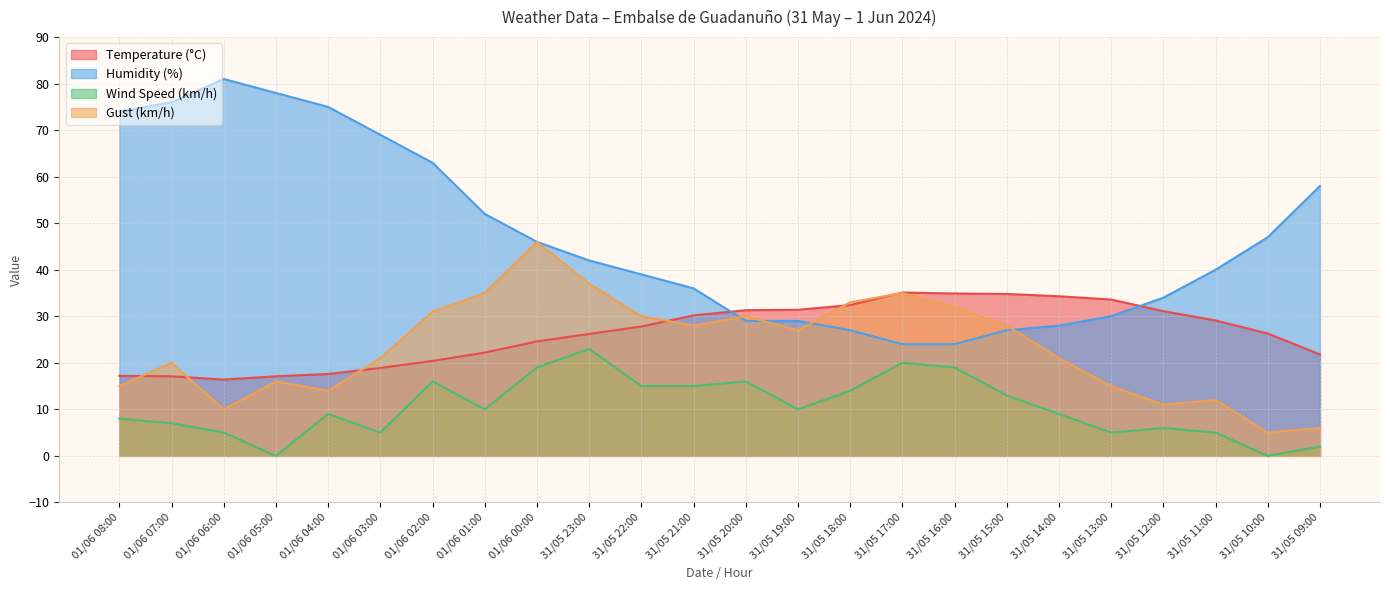

Where does the Temperature (°C) series first go above 27?

31/05 22:00